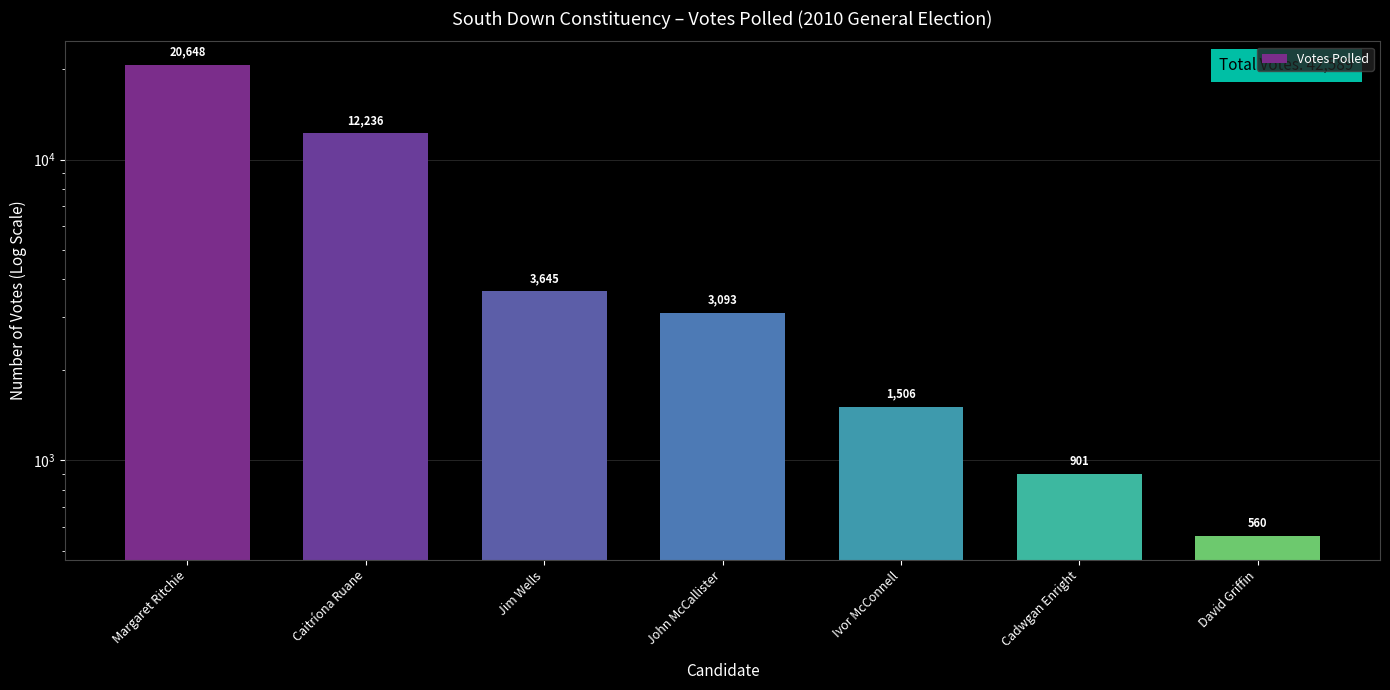

What is the value of the 2nd bar from the left?

12236